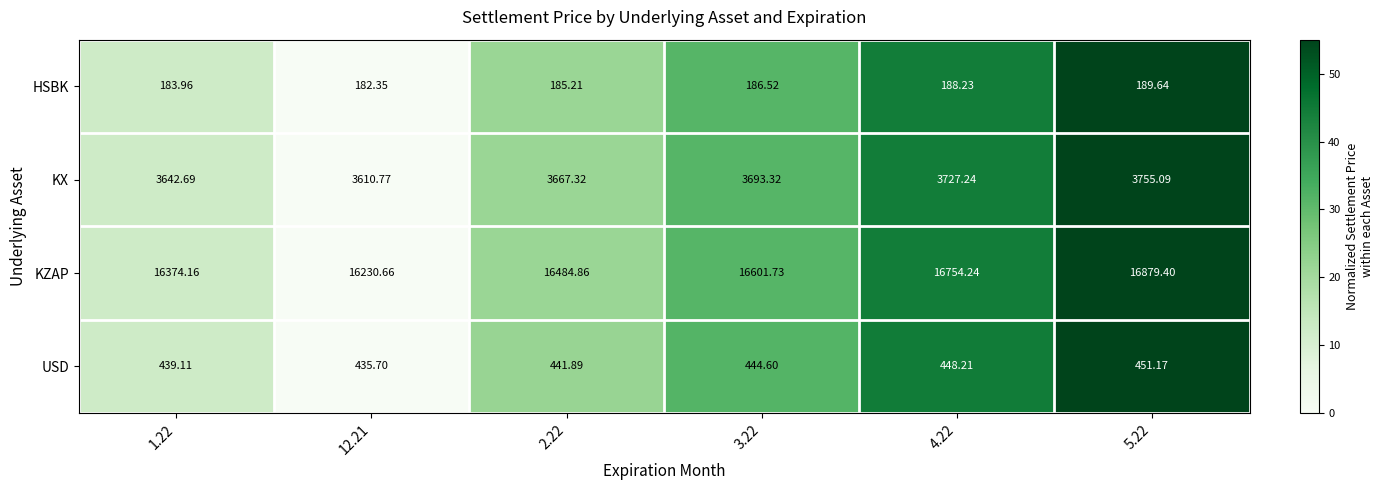

Rank the series at 1.22 from highest to lowest value.

KZAP, KX, USD, HSBK